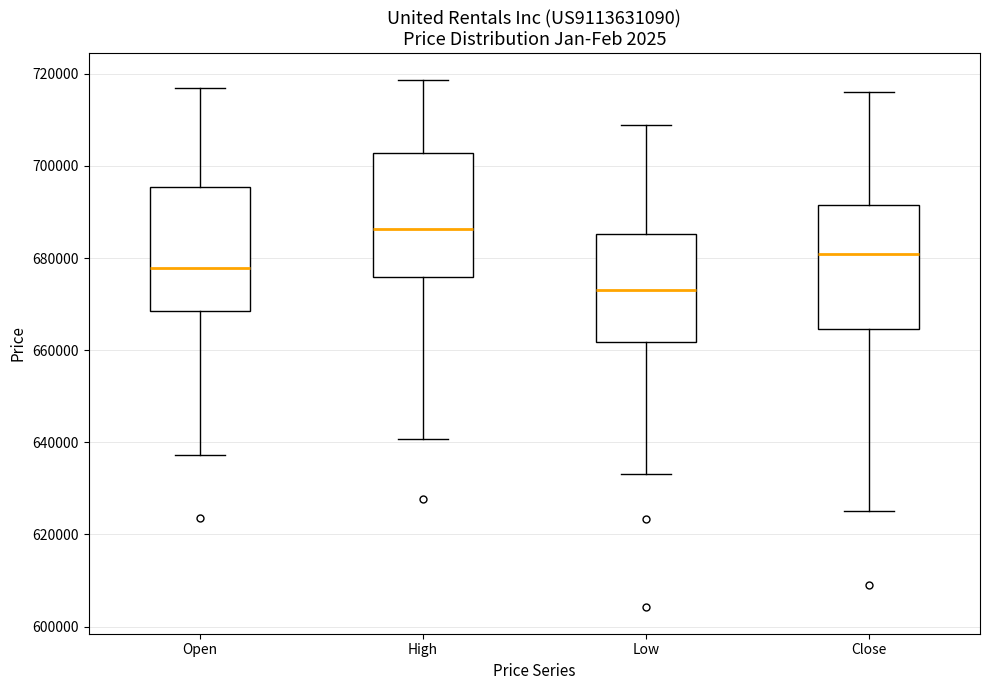

Which box has the lowest median line?

Low